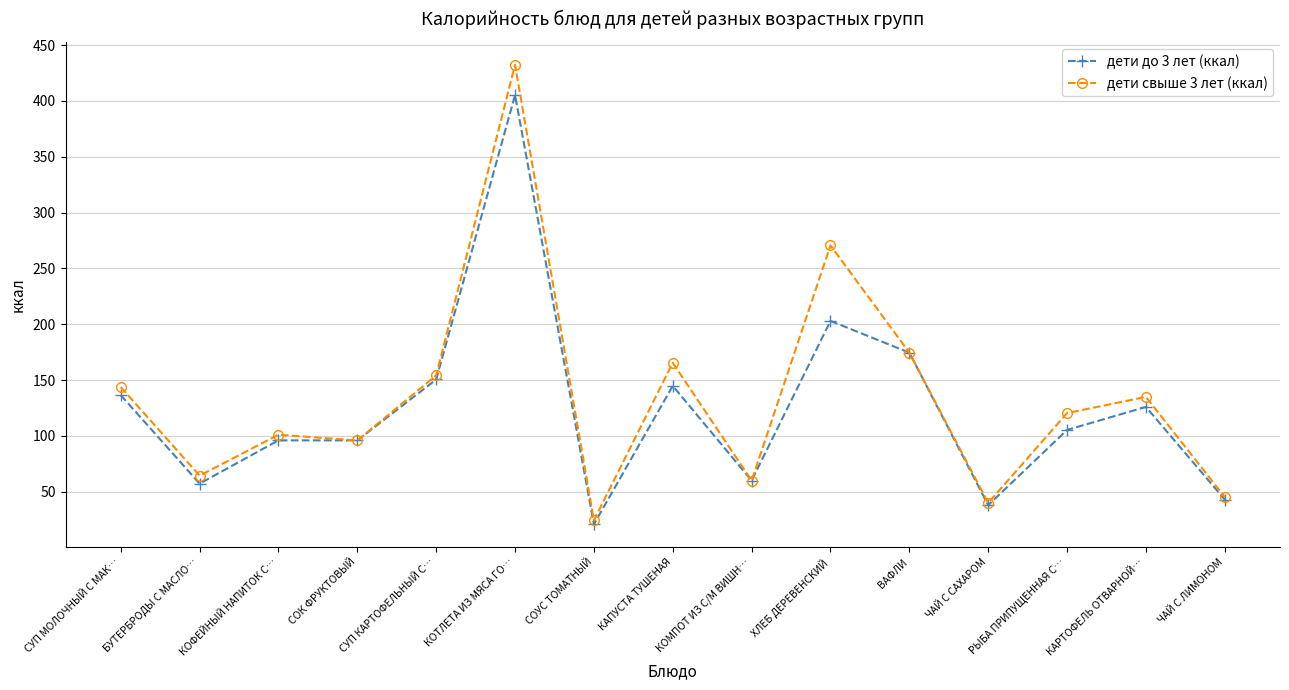

What is the total value across all series at ВАФЛИ?

349.2